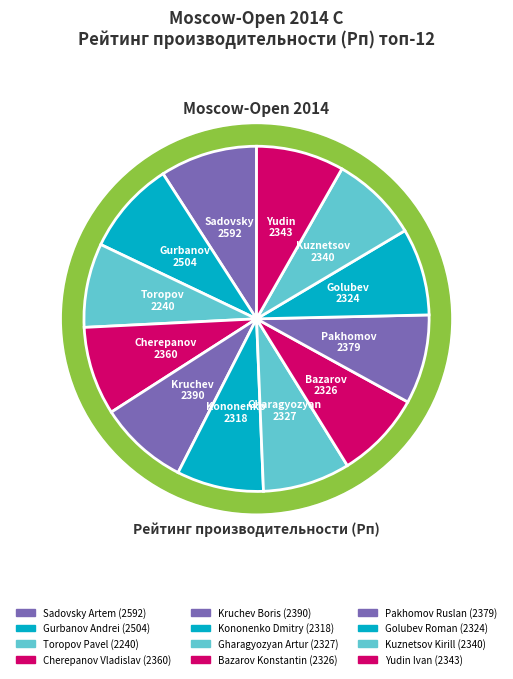

Does Gharagyozyan Artur represent more than half of the total?

No